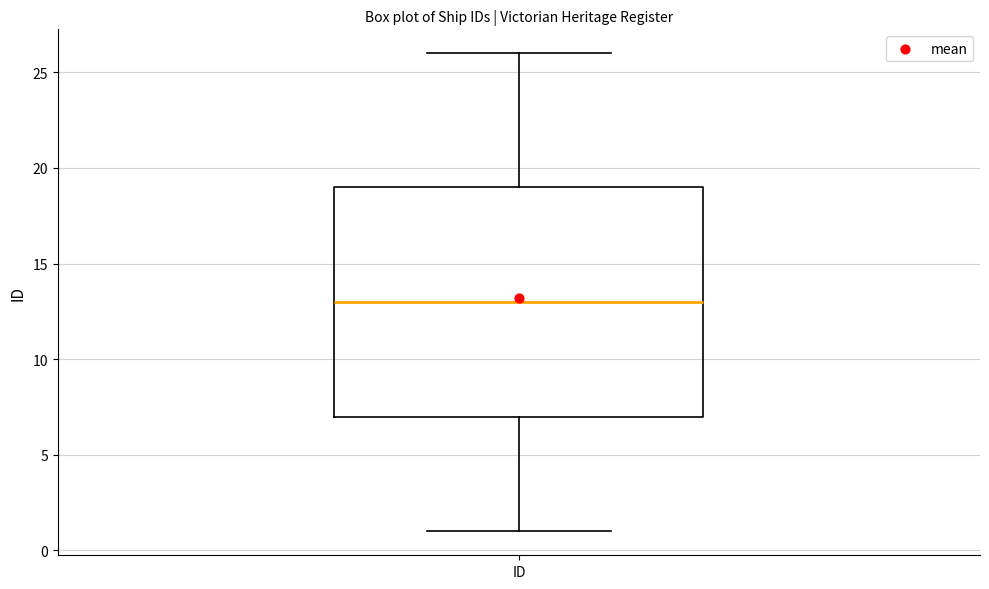

Transcribe this box plot: give where the median line is, the range the box spans, and where the two whiskers end, as read against the y-axis. The values are not printed on the chart, so give them approximately, as read against the axis.

median 13, box 7 to 19, whiskers 1 to 26